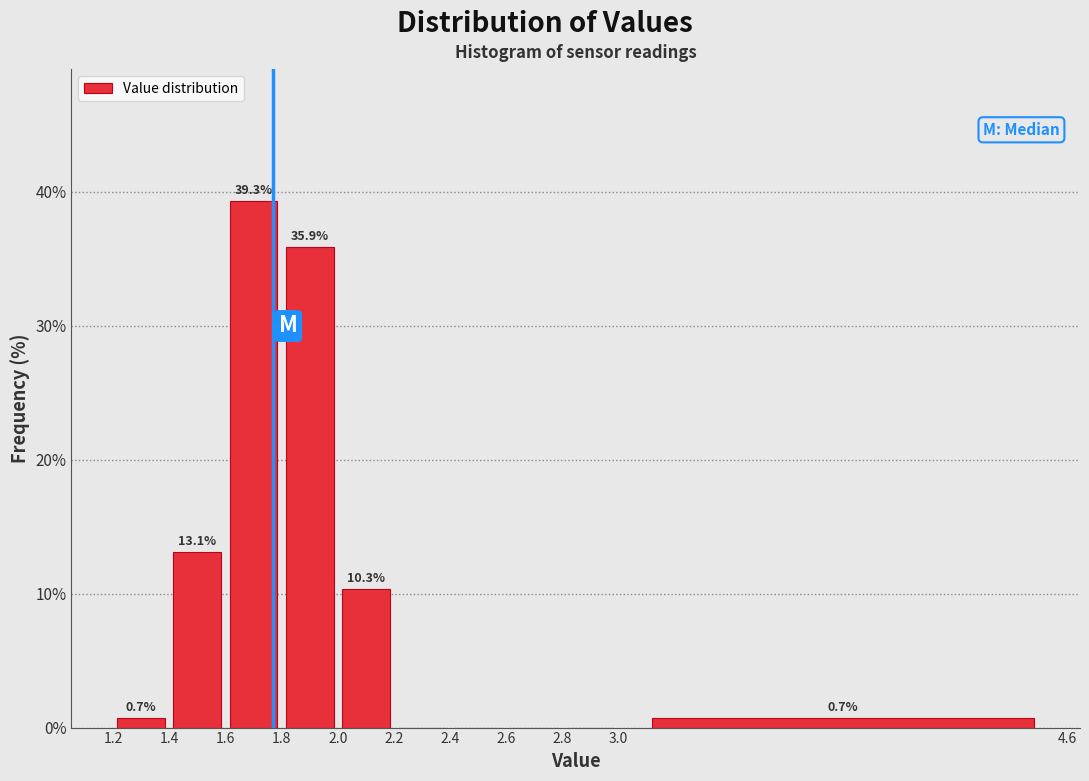

Which range on the x-axis has the tallest bar?

1.6 to 1.8